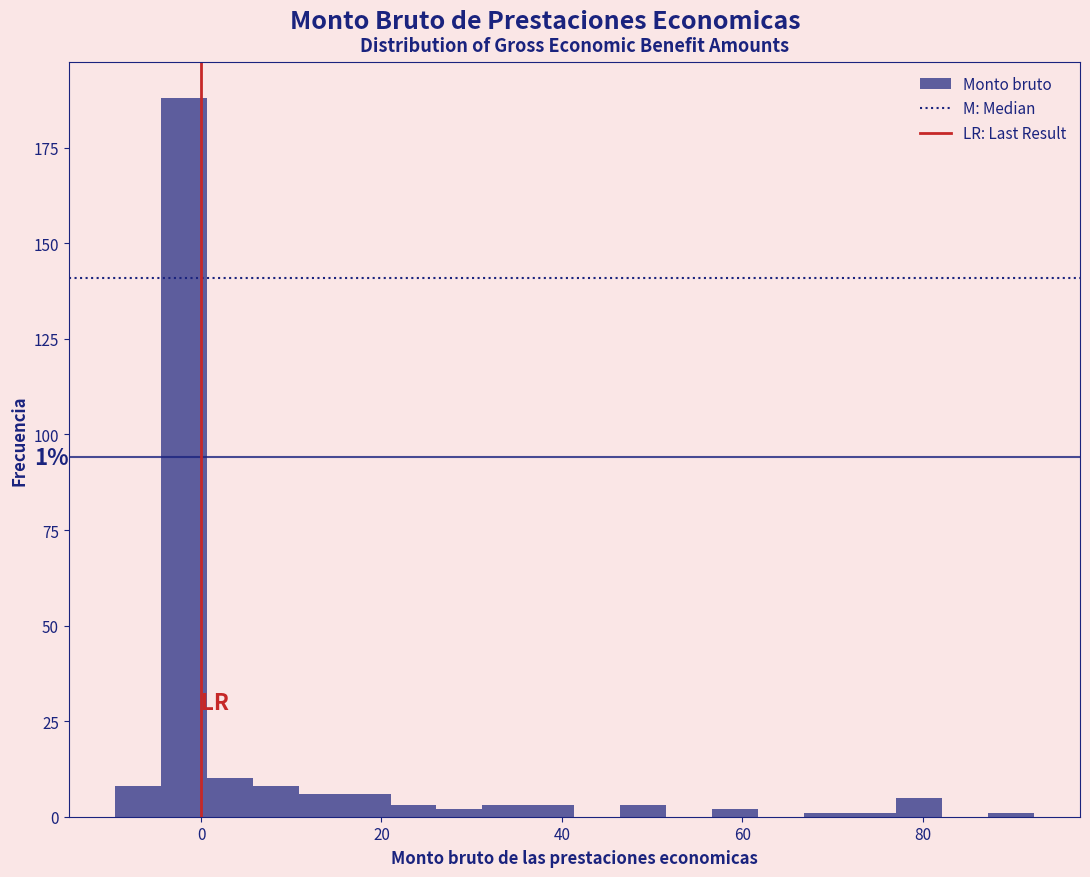

Read against the x-axis, roughly where is the centre of the tallest bar?

-2